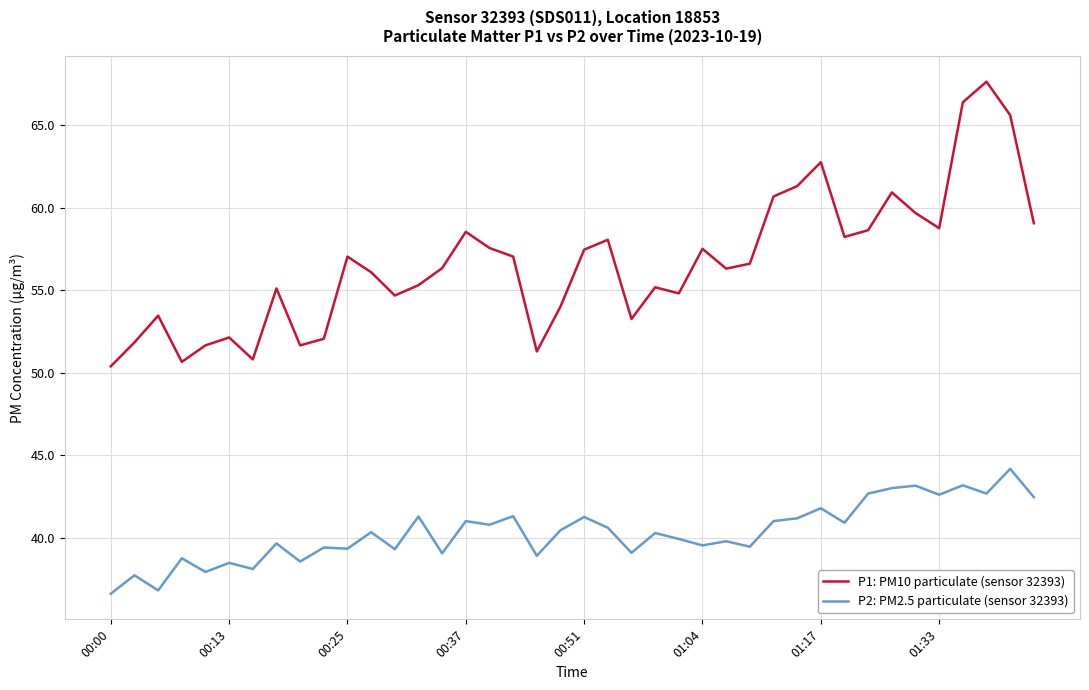

Count the number of data series in this chart.

2